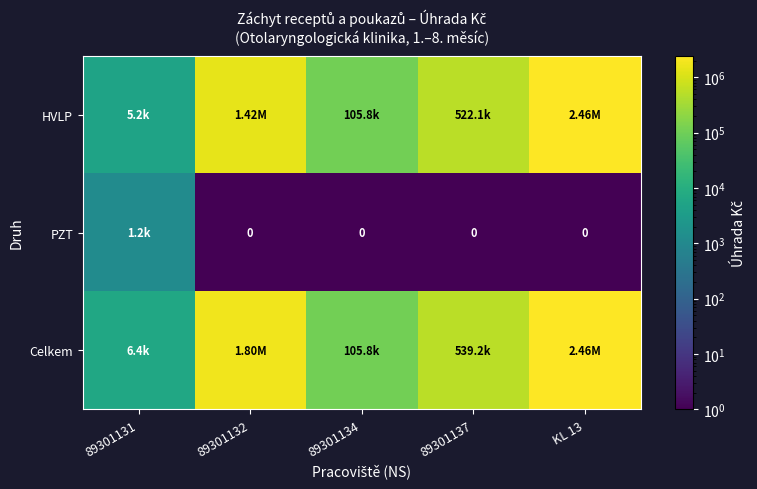

What is the approximate value of Celkem at KL 13?

2456439.6